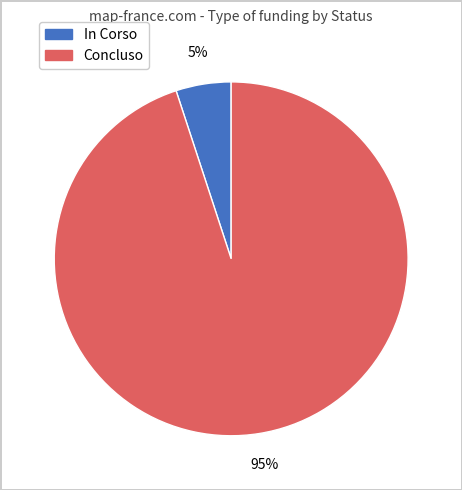

True or false: In Corso accounts for 1% of the total.

False